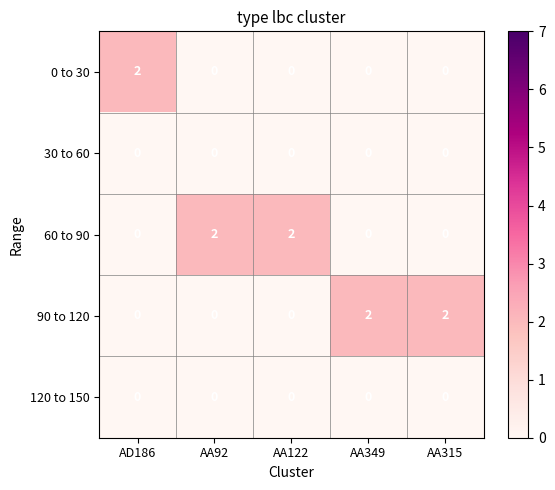

The value of 90 to 120 at AD186 is -1. True or false?

False